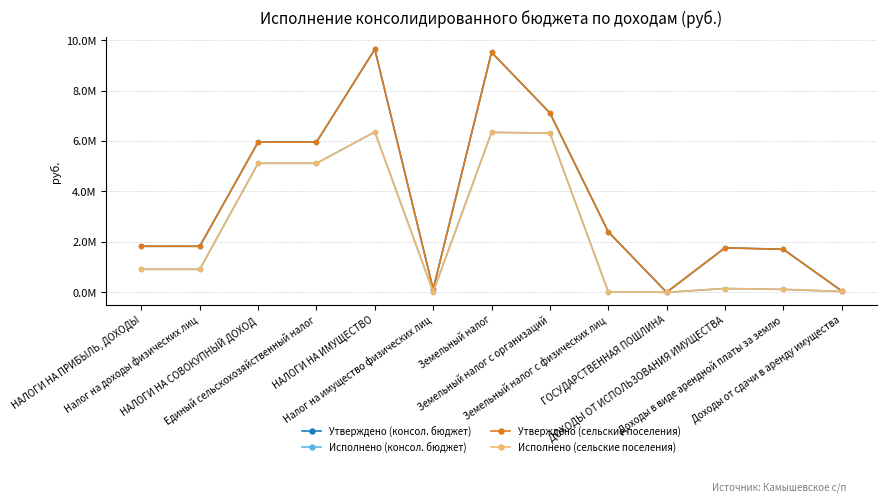

Does the chart have visible grid lines?

Yes